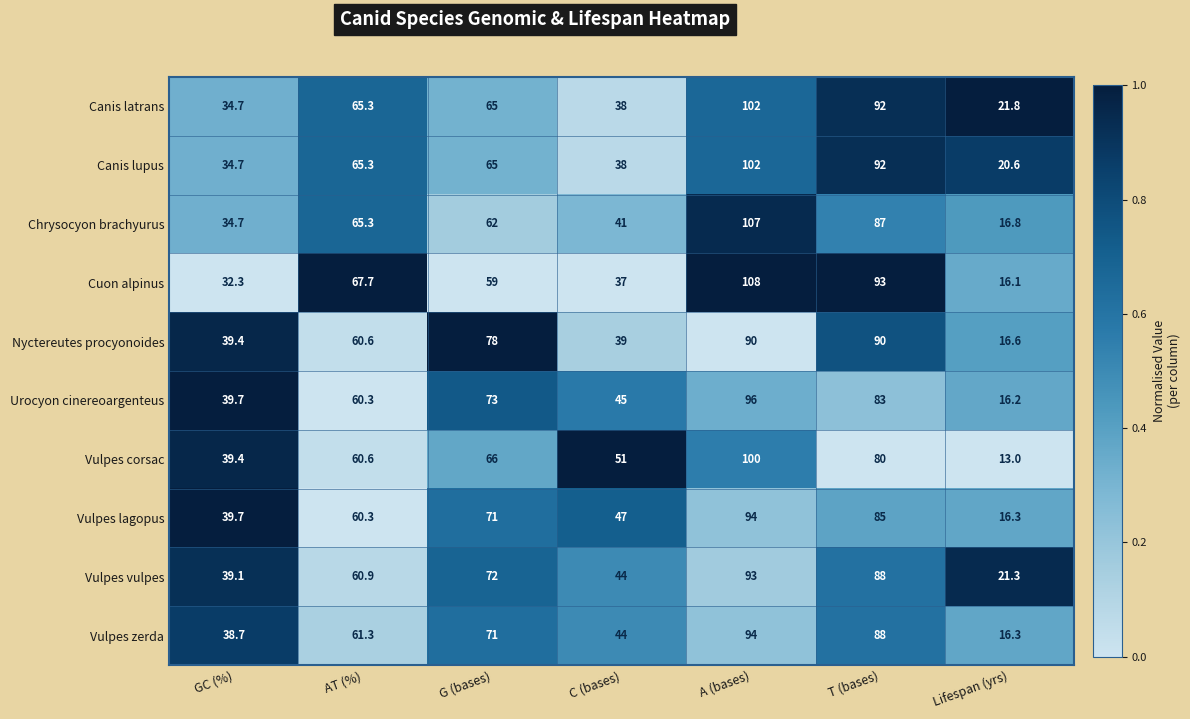

The value of Canis latrans at A (bases) is 153.2. True or false?

False